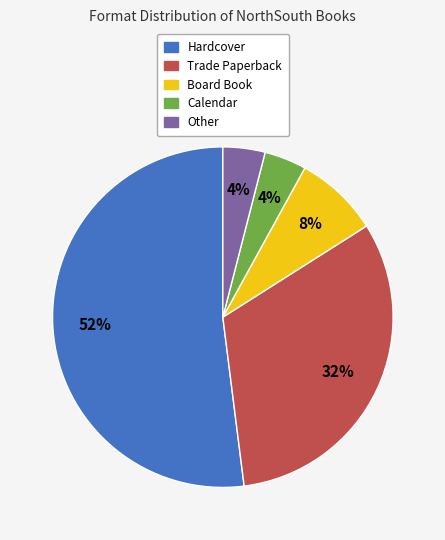

Between Hardcover and Calendar, which is larger?

Hardcover